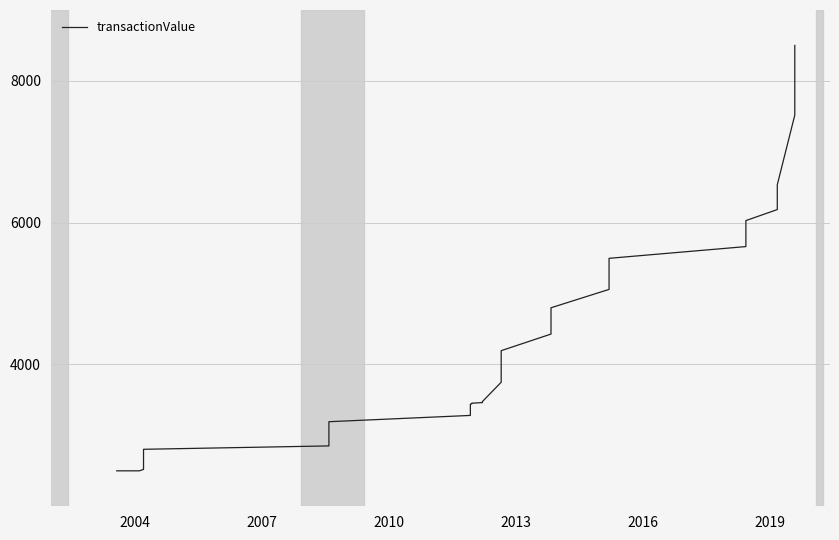

How many values are below 3749?

12